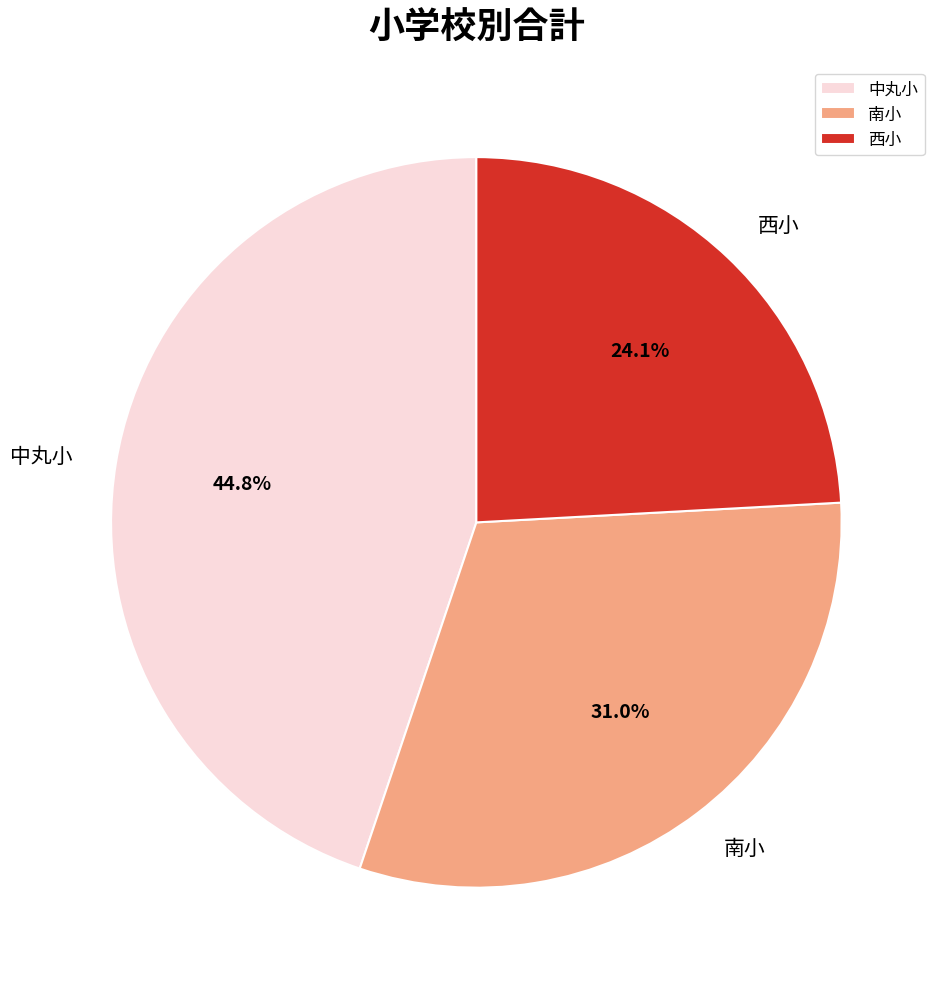

Do 南小 and 中丸小 together represent more than half of the pie?

Yes